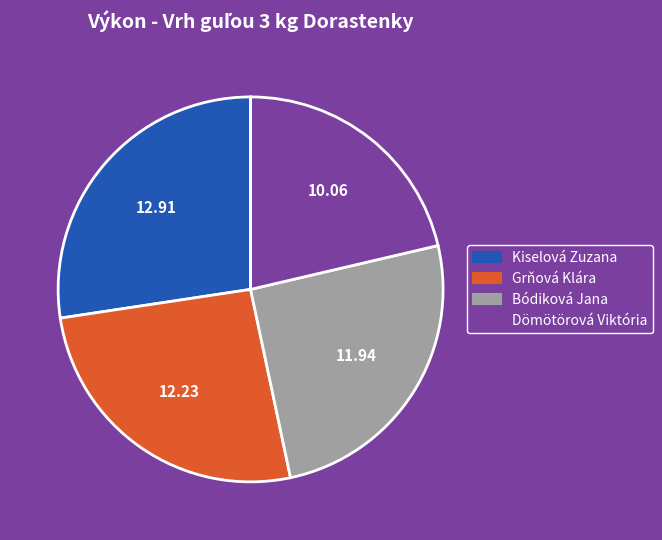

Does Bódiková Jana represent more than half of the total?

No